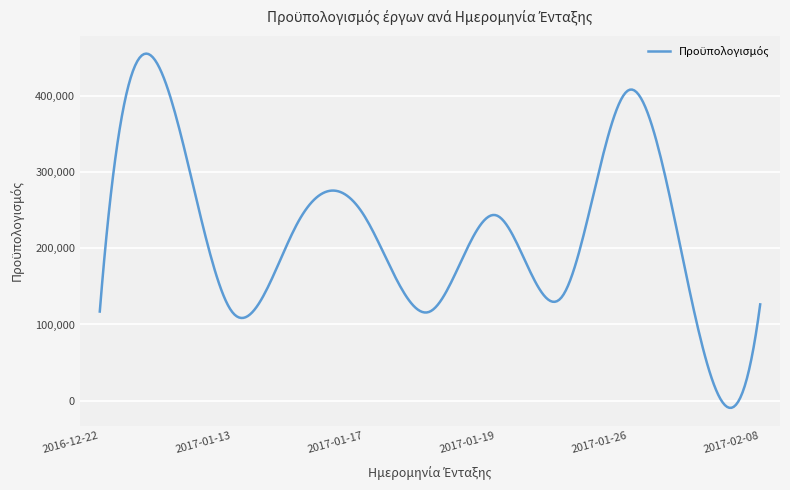

True or false: there are more than 0 points higher than both neighbors.

True